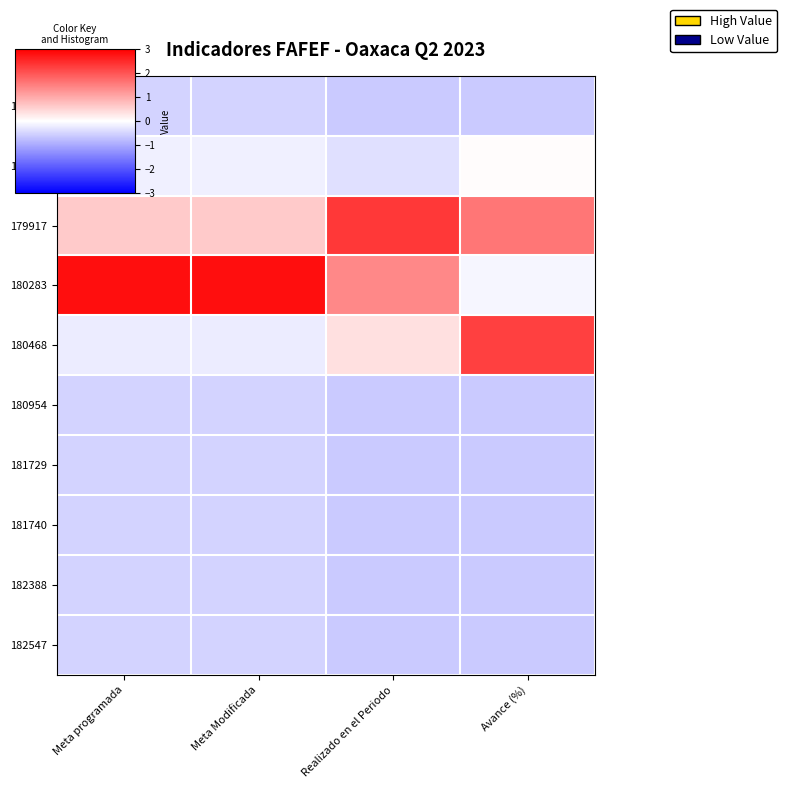

At how many categories does at least one series exceed 0?

4